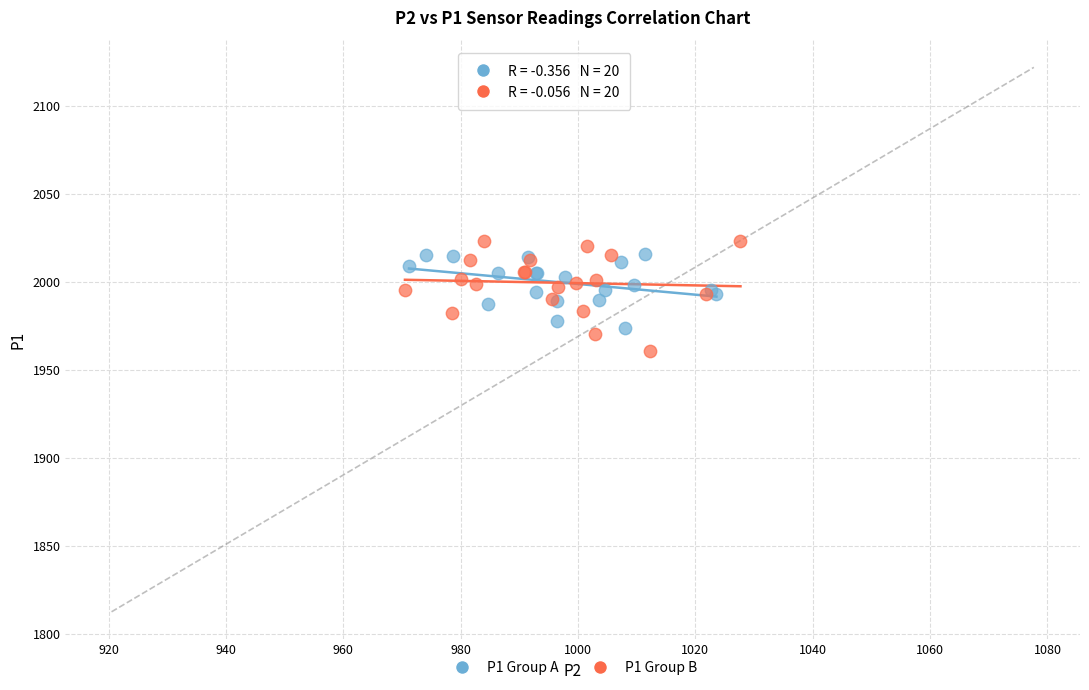

Which series has the widest spread of Y values?

P1 Group B